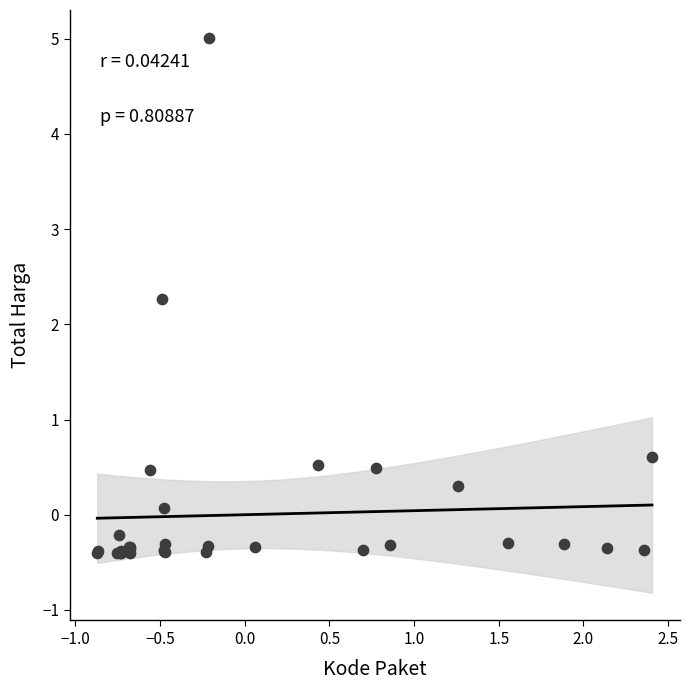

What Y value in the scatter plot is closest to 2?

2.3